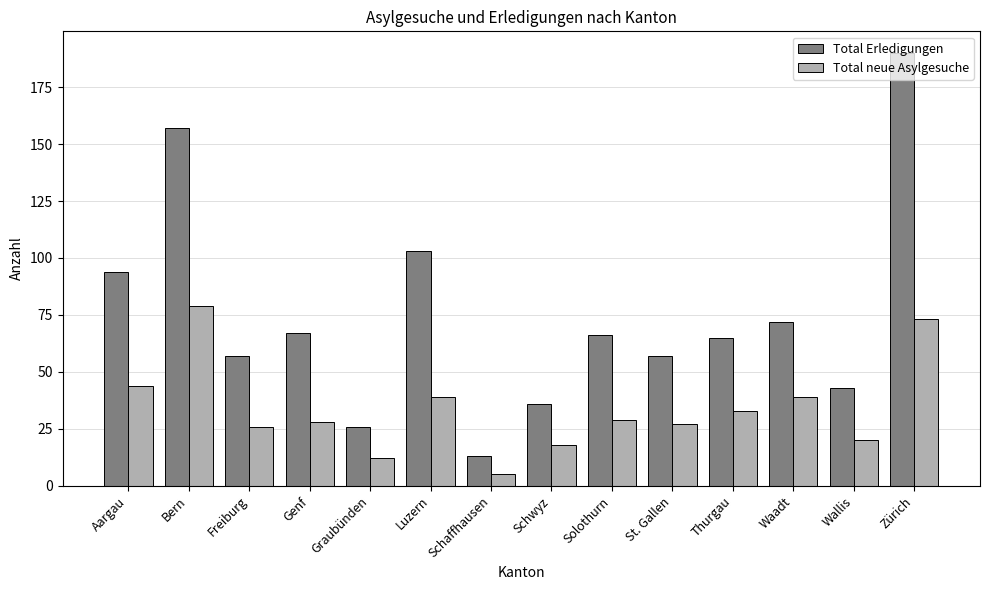

Rank the series at St. Gallen from lowest to highest value.

Total neue Asylgesuche, Total Erledigungen